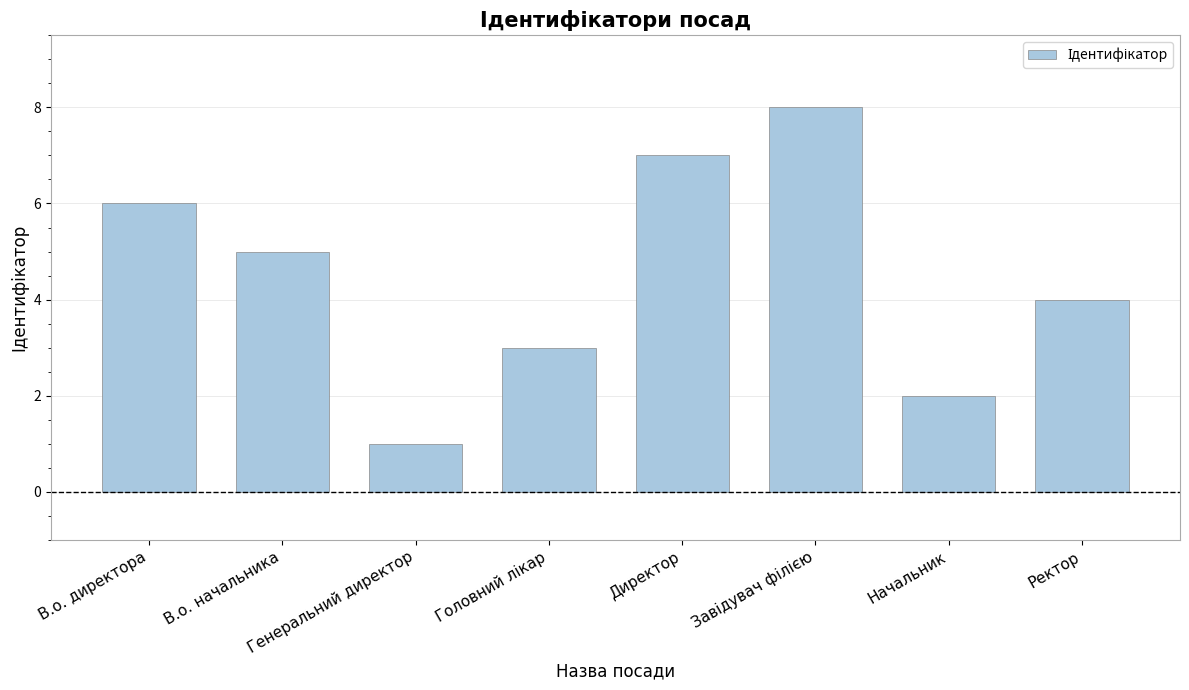

What is the greatest value displayed?

8